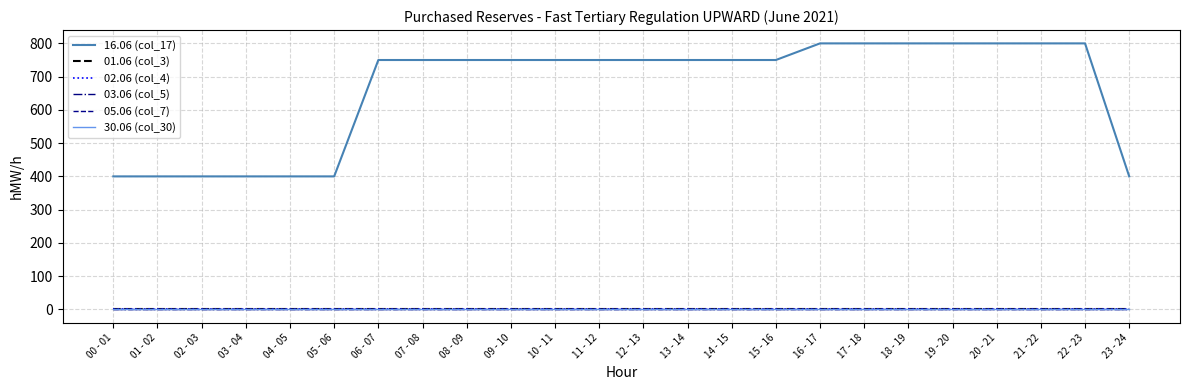

At which category is the sum across all series the highest?

16 - 17